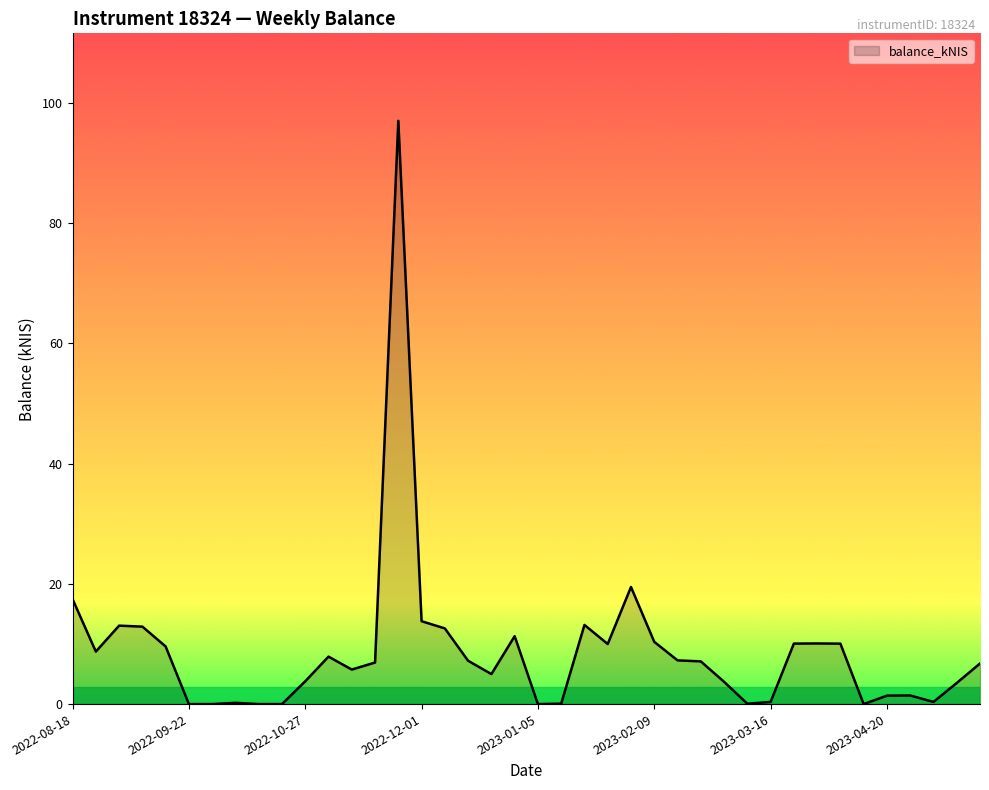

What is the difference between the maximum and minimum values?

97.0